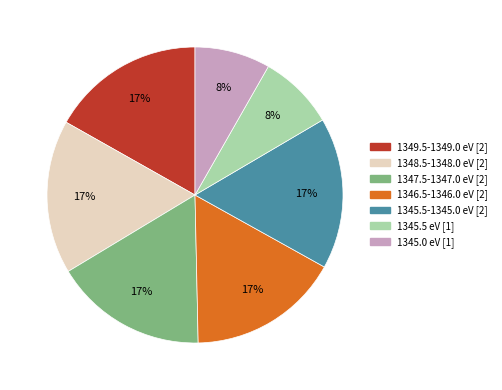

Is there any slice that represents more than half of the pie?

No